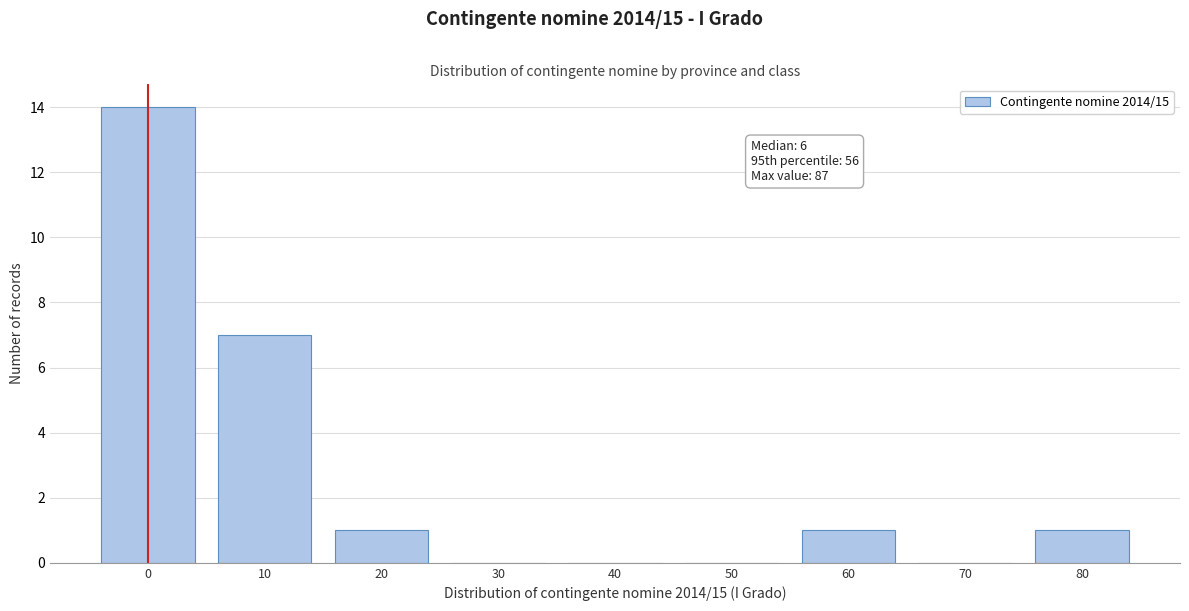

Reading left to right, list all the values displayed in this chart.

0=14	10=7	20=1	30=0	40=0	50=0	60=1	70=0	80=1